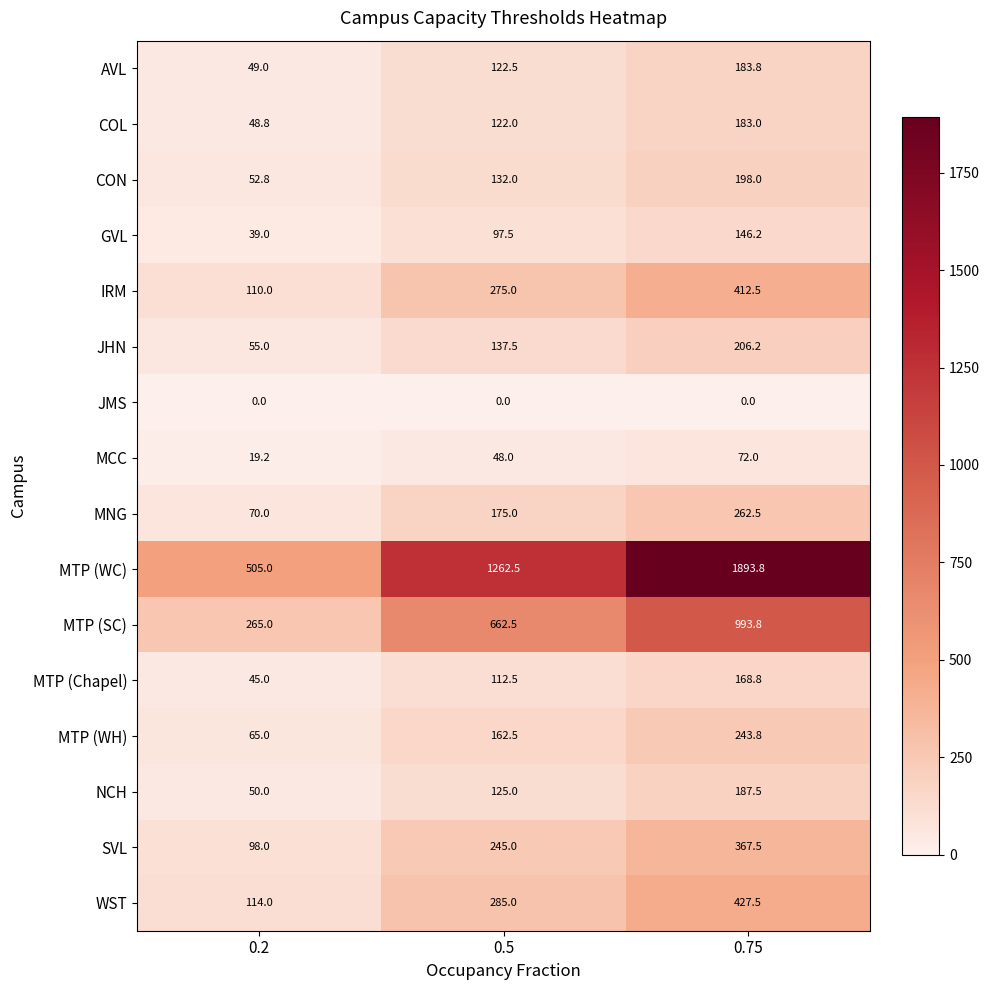

At which category is the sum across all series the highest?

0.75